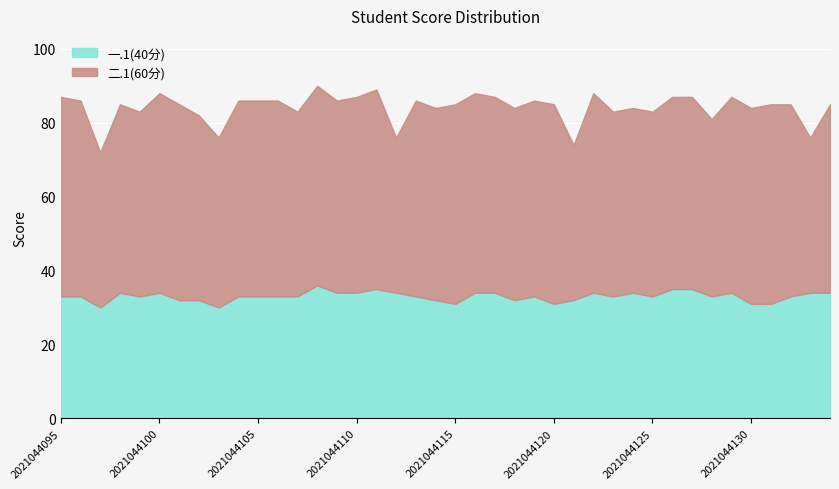

What is the difference between the highest and lowest values at 2021044116?

20